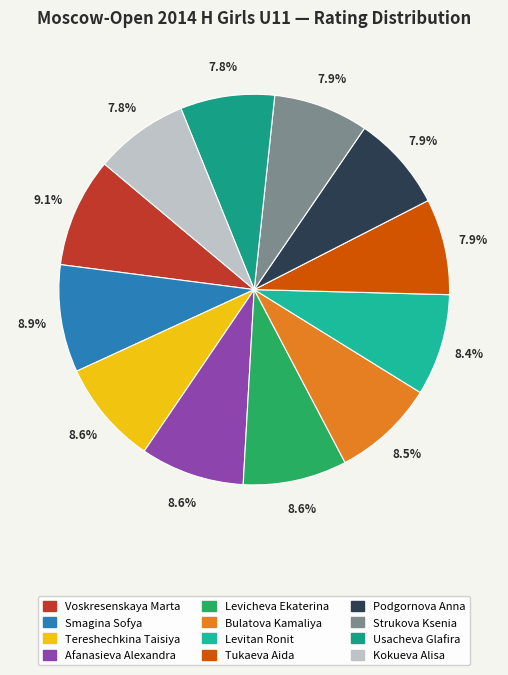

How many slices are in this pie chart?

12